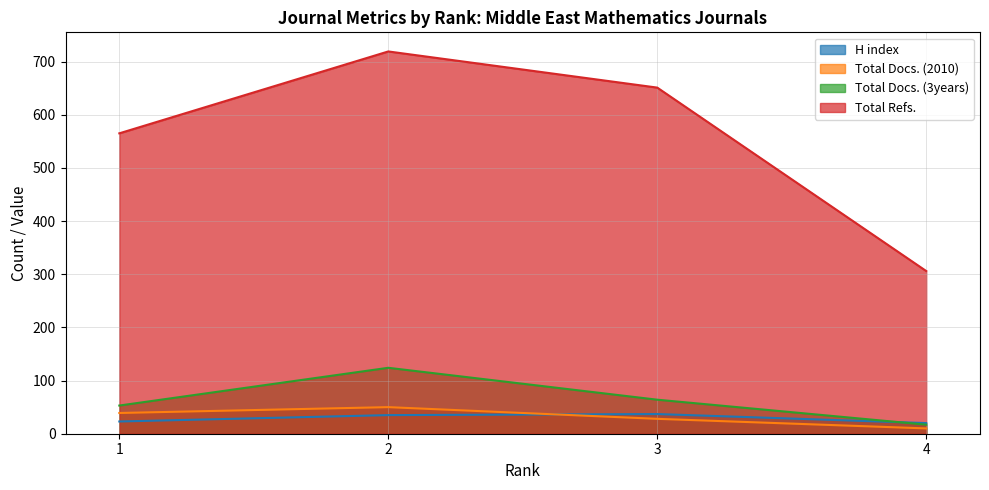

What are all the series names shown in the legend?

H index, Total Docs. (2010), Total Docs. (3years), Total Refs.